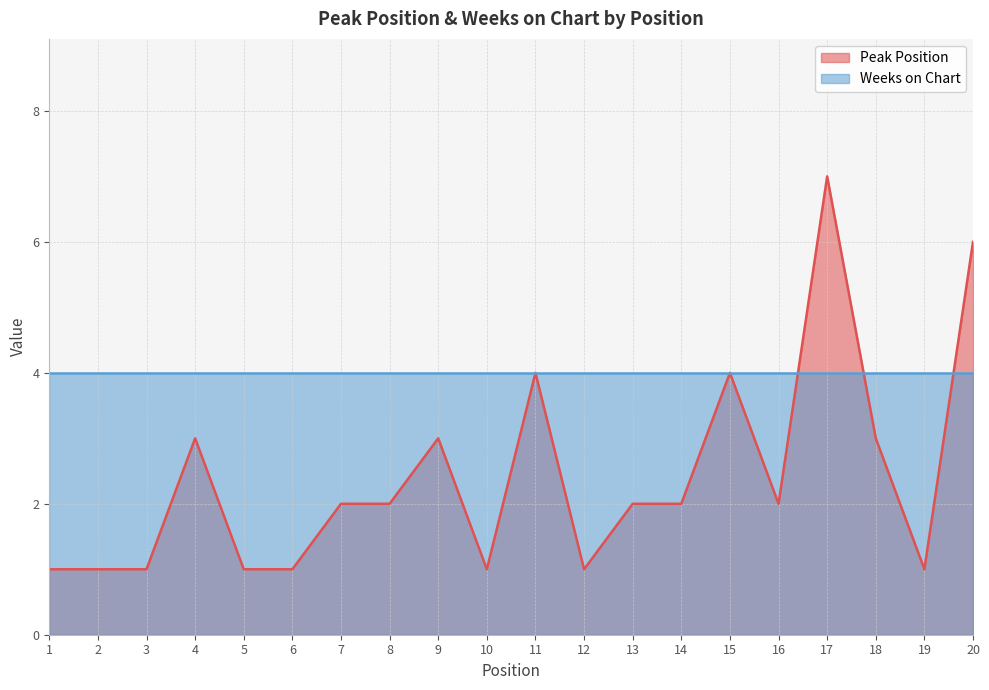

At which category does the chart reach its peak across all series?

17